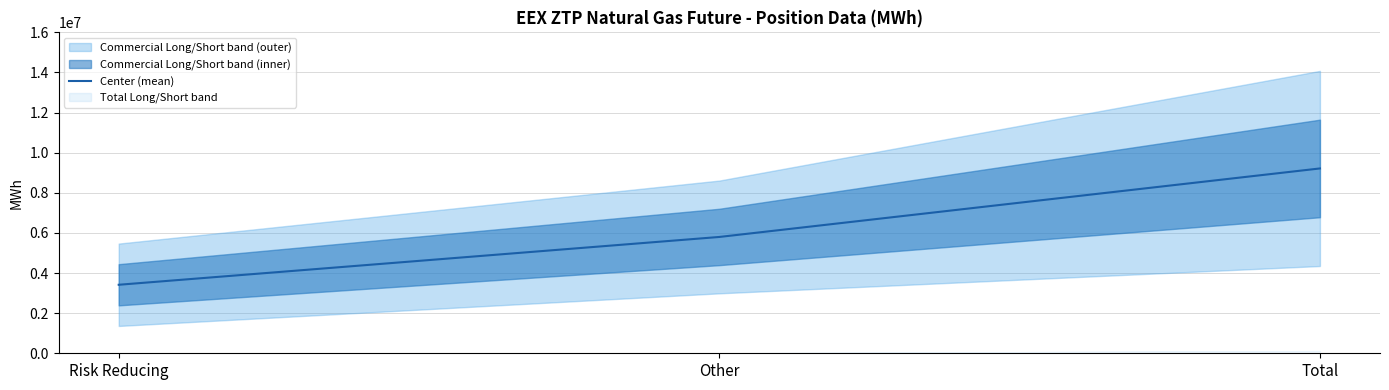

List the labels in order of value, largest first.

Total, Other, Risk Reducing